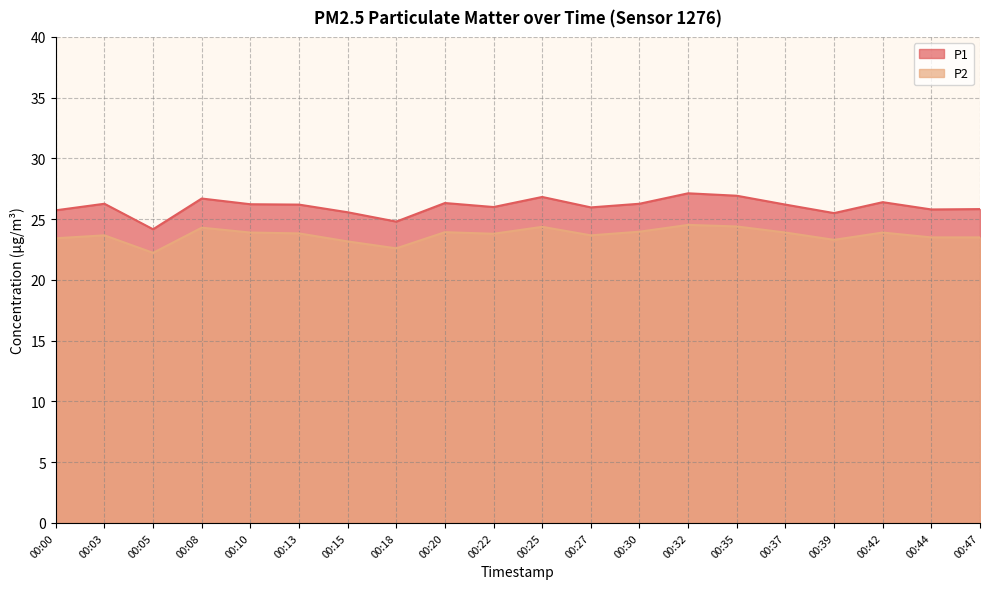

True or false: P1 and P2 cross at least once.

False